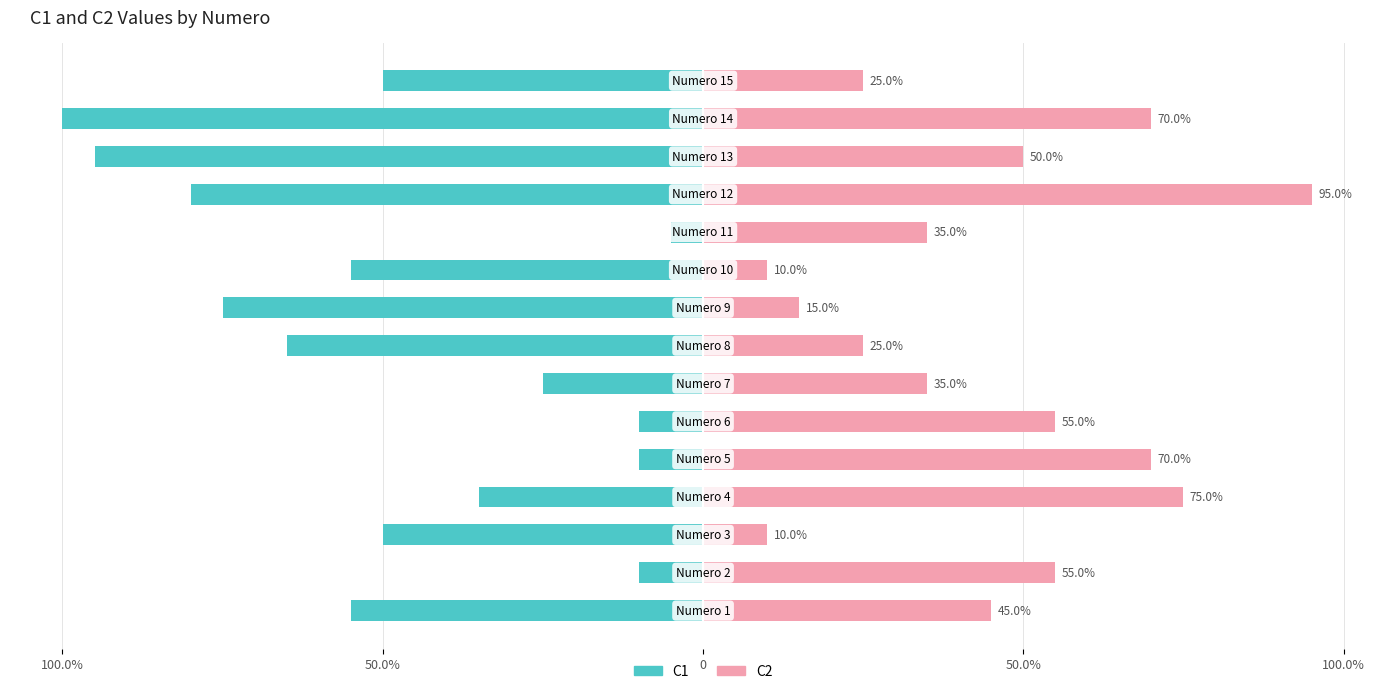

What is the approximate value of C2 at 0, to the nearest 10?

10